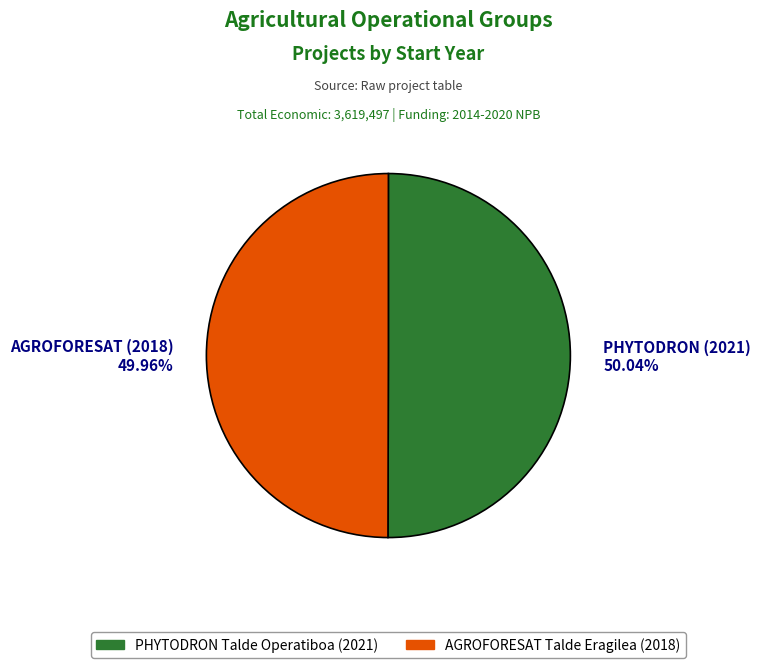

To the nearest percent, what percentage of the pie is PHYTODRON (2021)?

50%